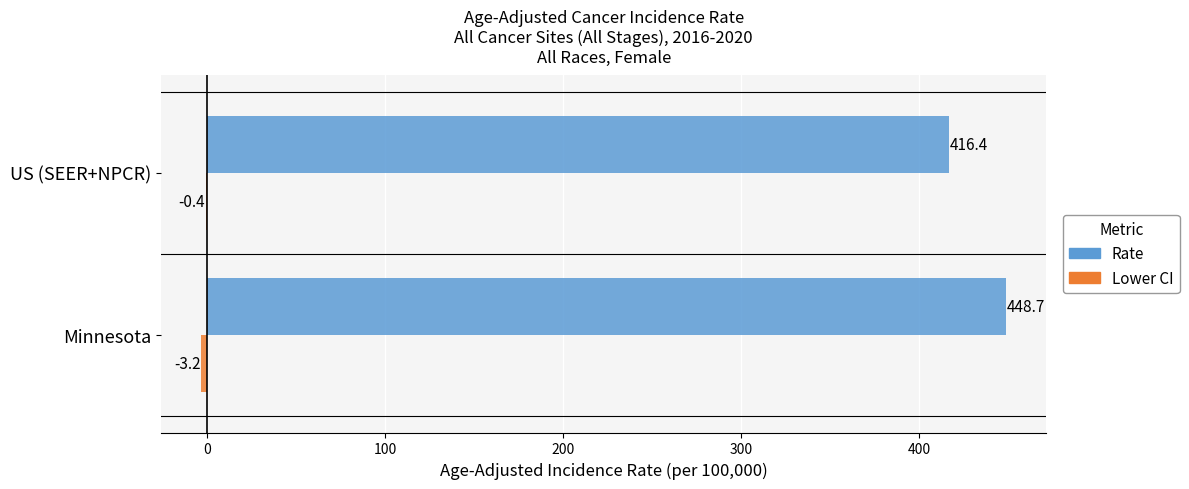

Between Minnesota and US (SEER+NPCR), which series saw the biggest shift?

Rate